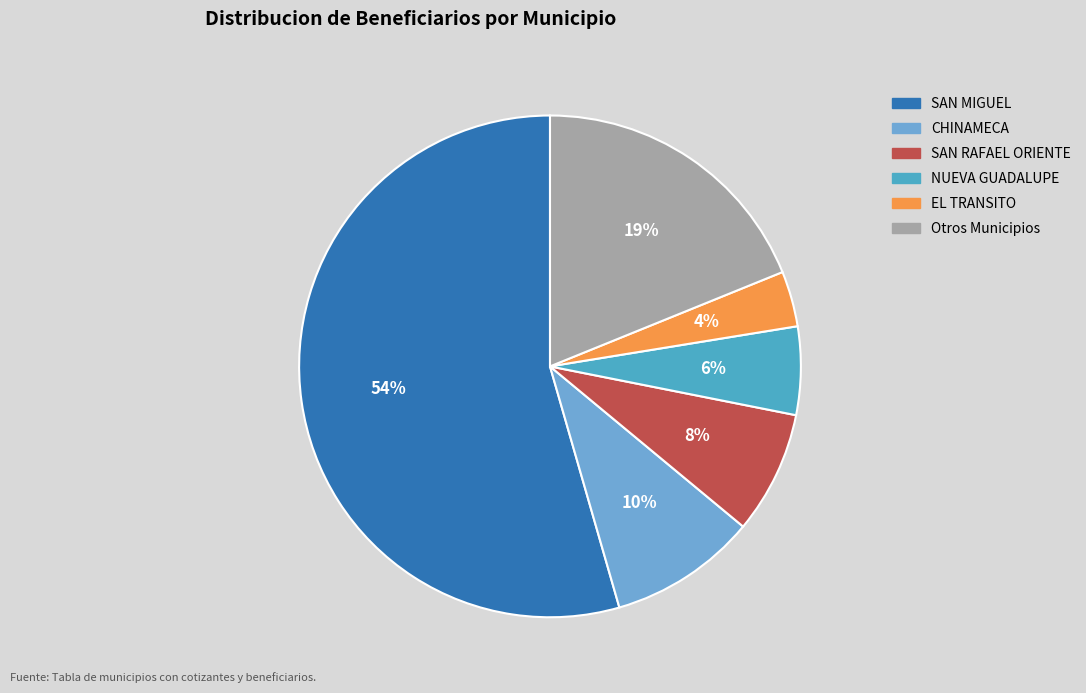

How many segments does this pie chart have?

6